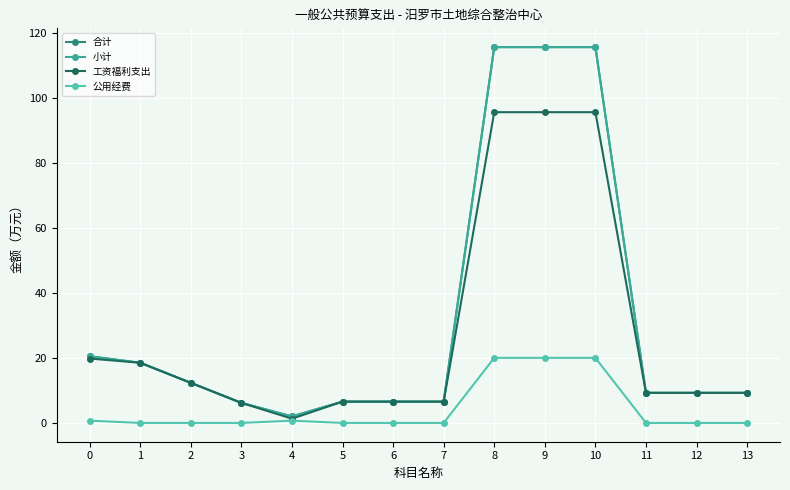

What is the value of the 合计 point at the 10th from the left?

115.7